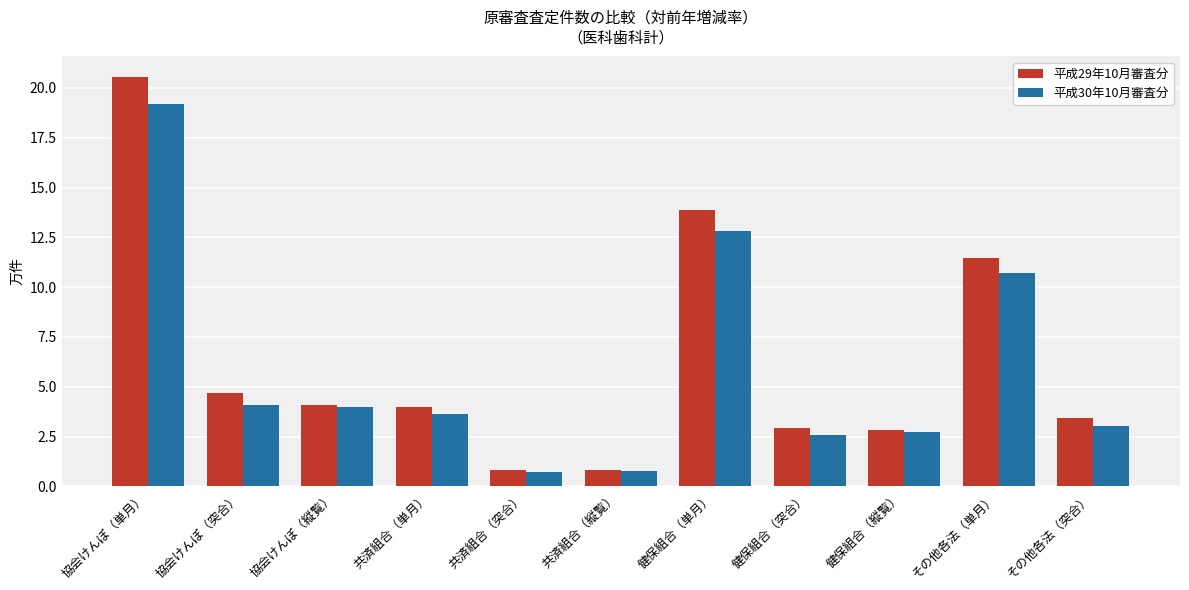

What is the total value across all series at その他各法（単月）?

22.2